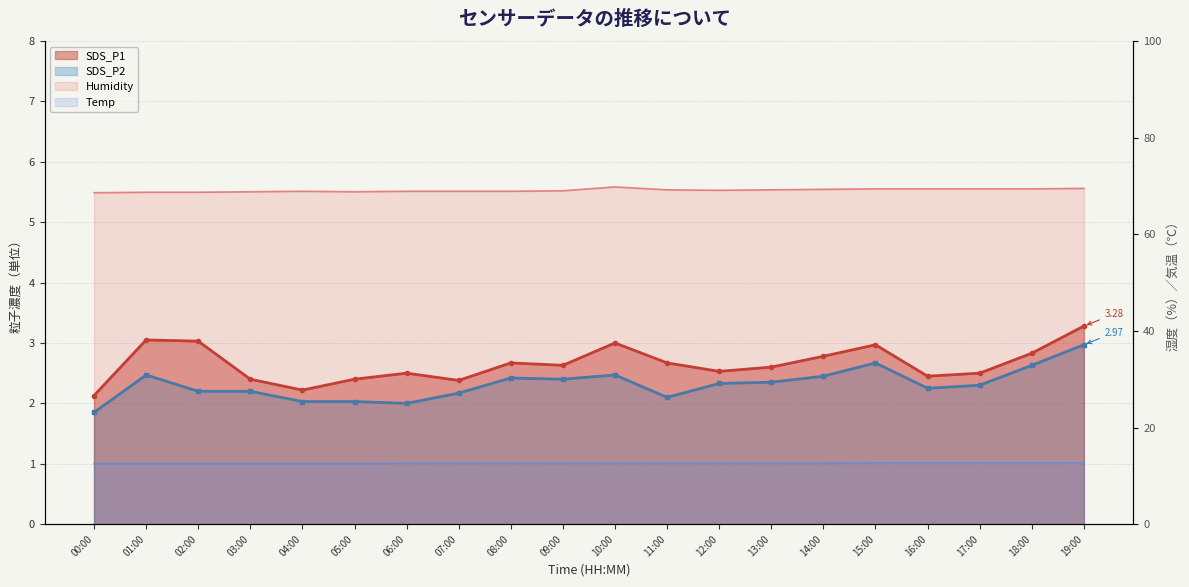

At which category does Humidity reach its first local valley?

05:00